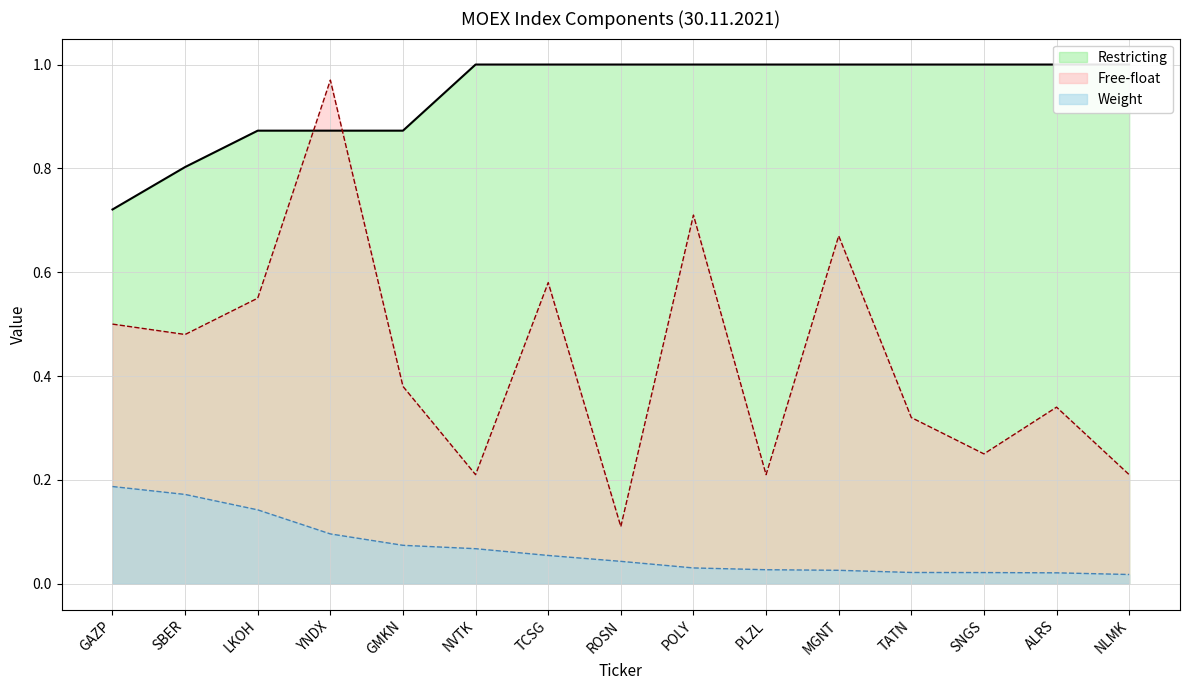

Count the Restricting values in the range 0 to 1.

15